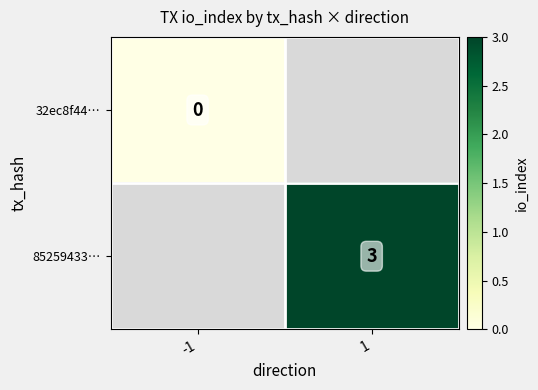

The value of 85259433… at 1 is 5. True or false?

False